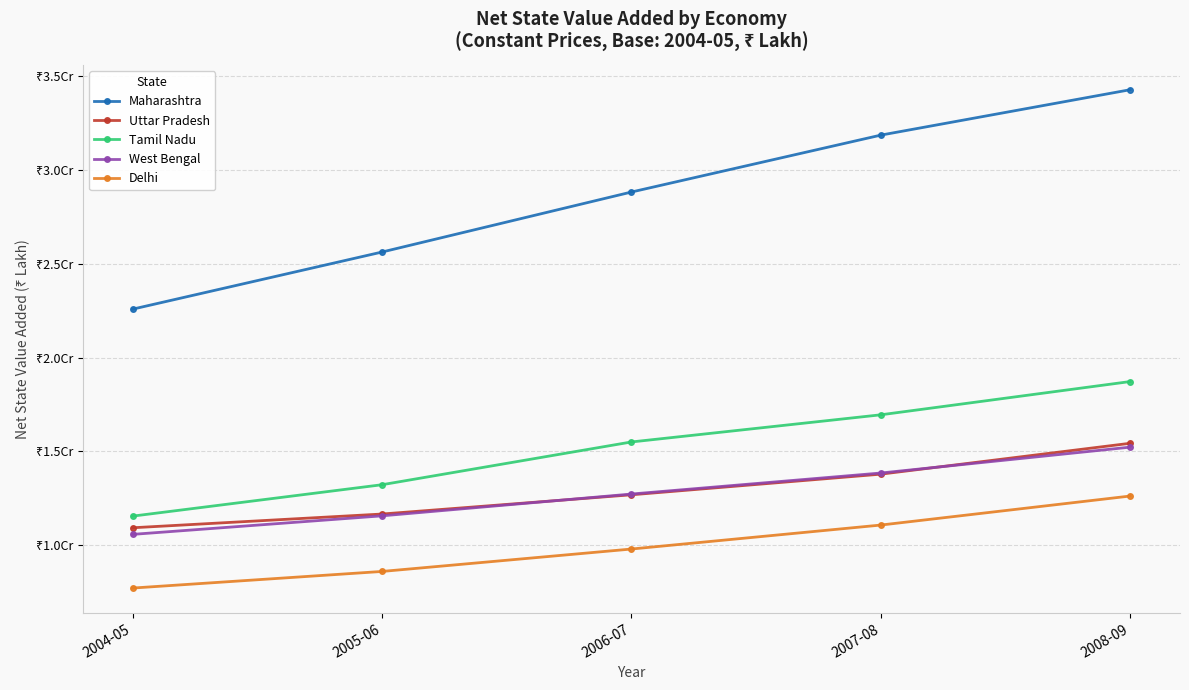

What are all the series names shown in the legend?

Maharashtra, Uttar Pradesh, Tamil Nadu, West Bengal, Delhi